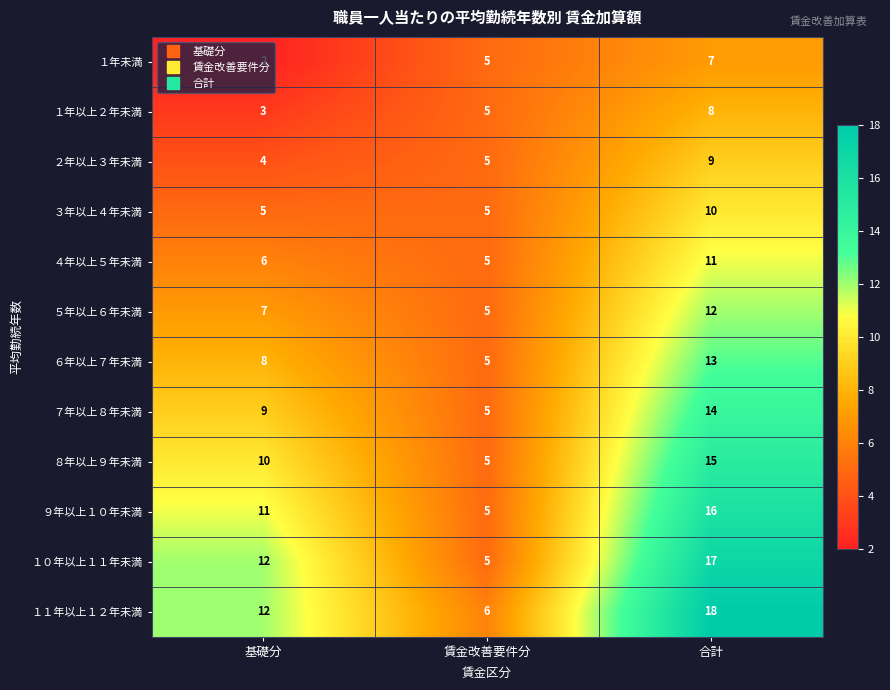

At which category is the sum across all series the highest?

合計